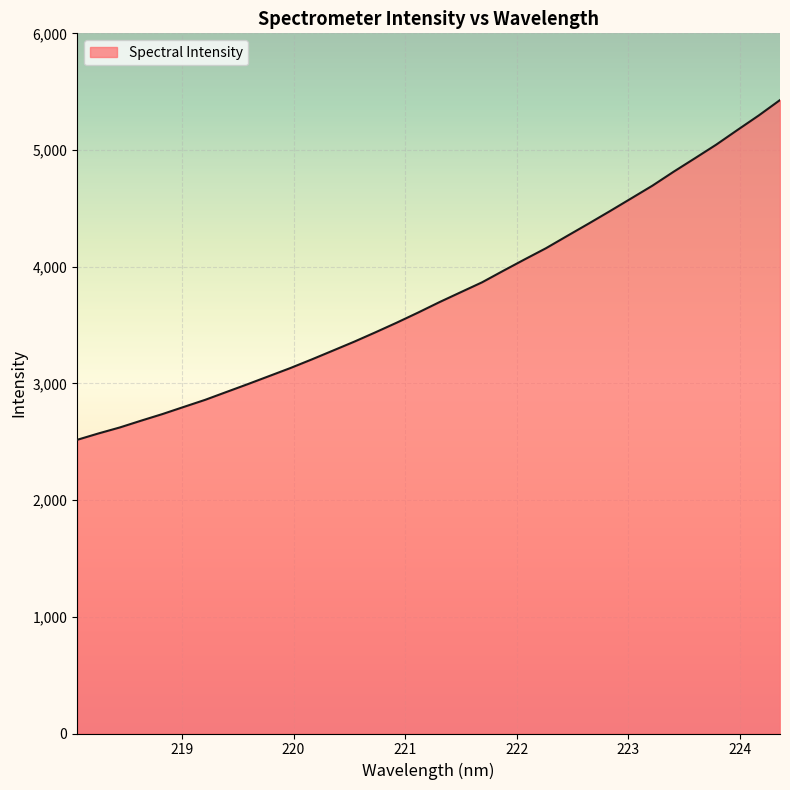

What is the difference between the maximum and minimum values?

2911.7